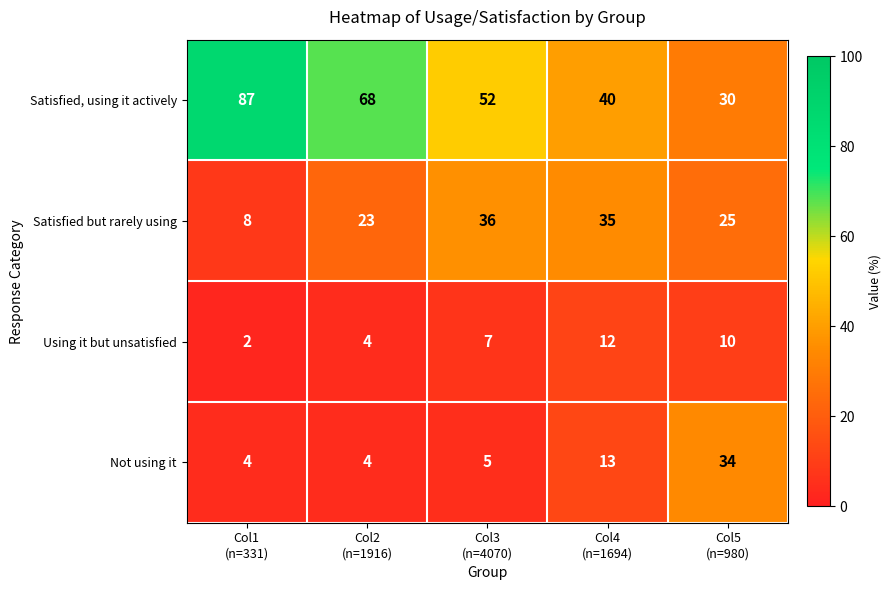

Which series has the widest spread of values?

Satisfied, using it actively